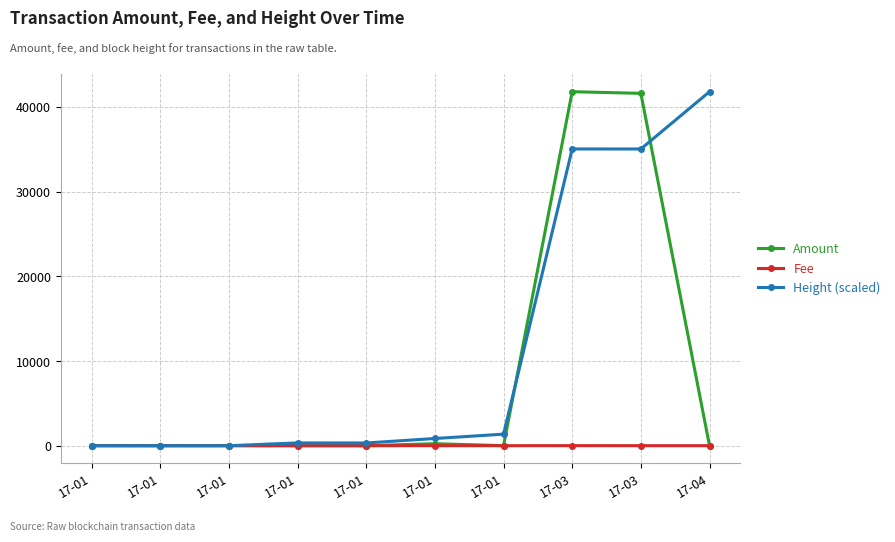

After their last crossing, which series has the higher values: Fee or Height (scaled)?

Height (scaled)